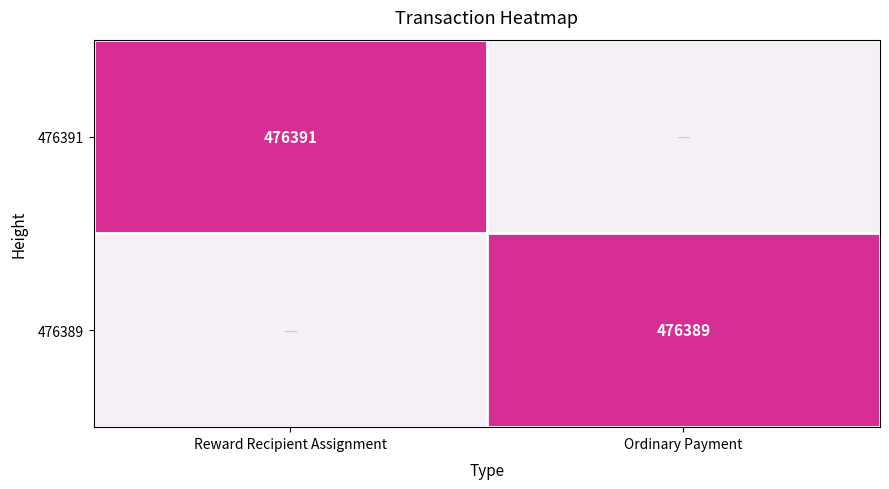

The value of 476391 at Reward Recipient Assignment is 782081. True or false?

False